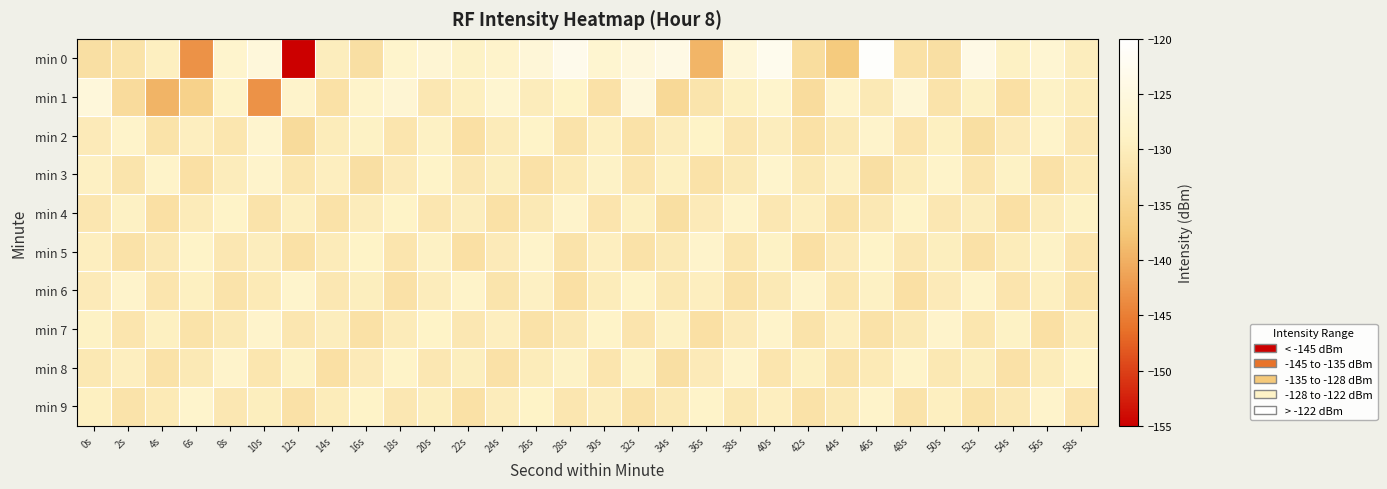

Rank the series by their maximum value, from lowest to highest.

min 5, min 8, min 4, min 7, min 3, min 6, min 9, min 2, min 1, min 0